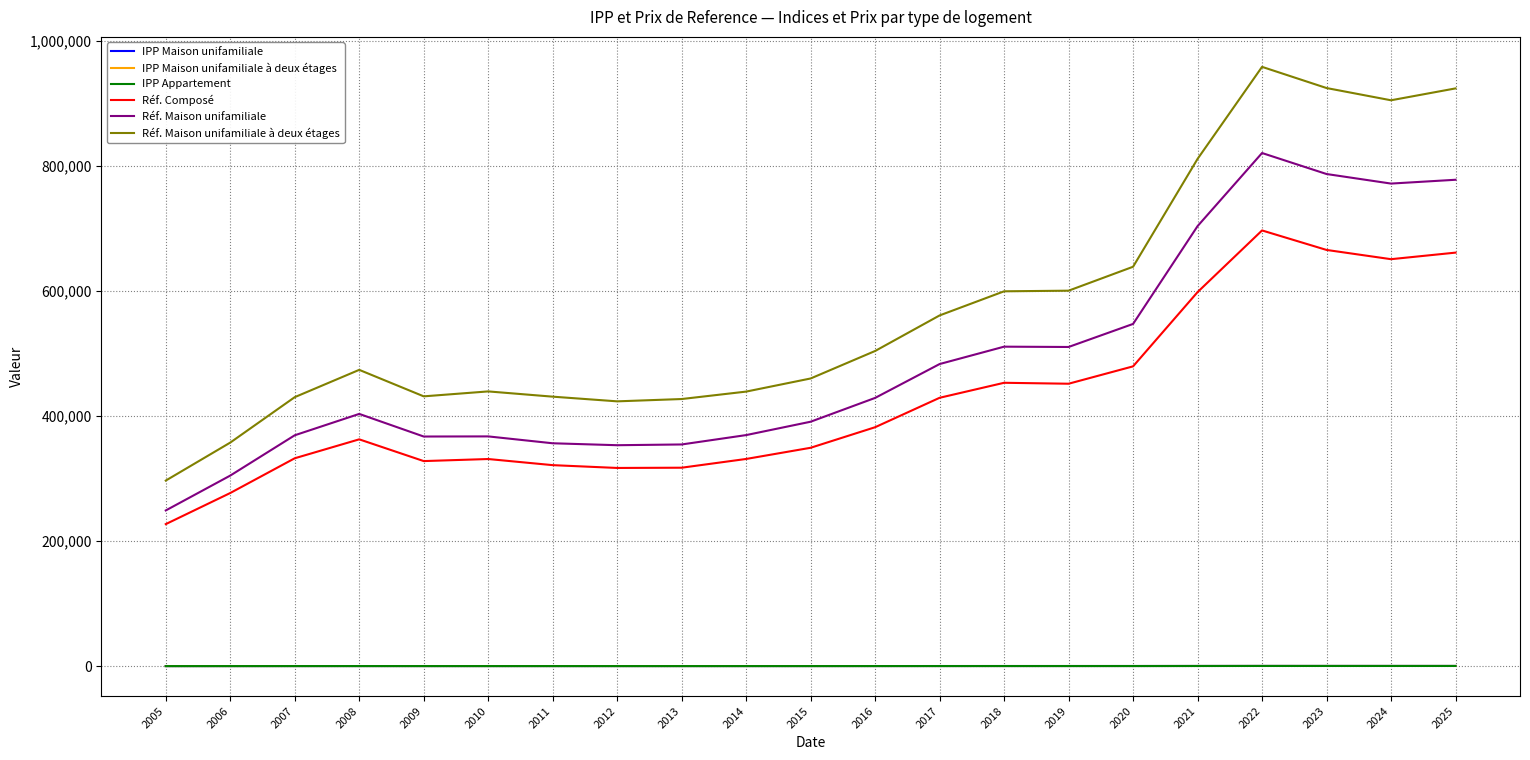

The Réf. Maison unifamiliale à deux étages series shows 925200.0 at 2023. True or false?

True